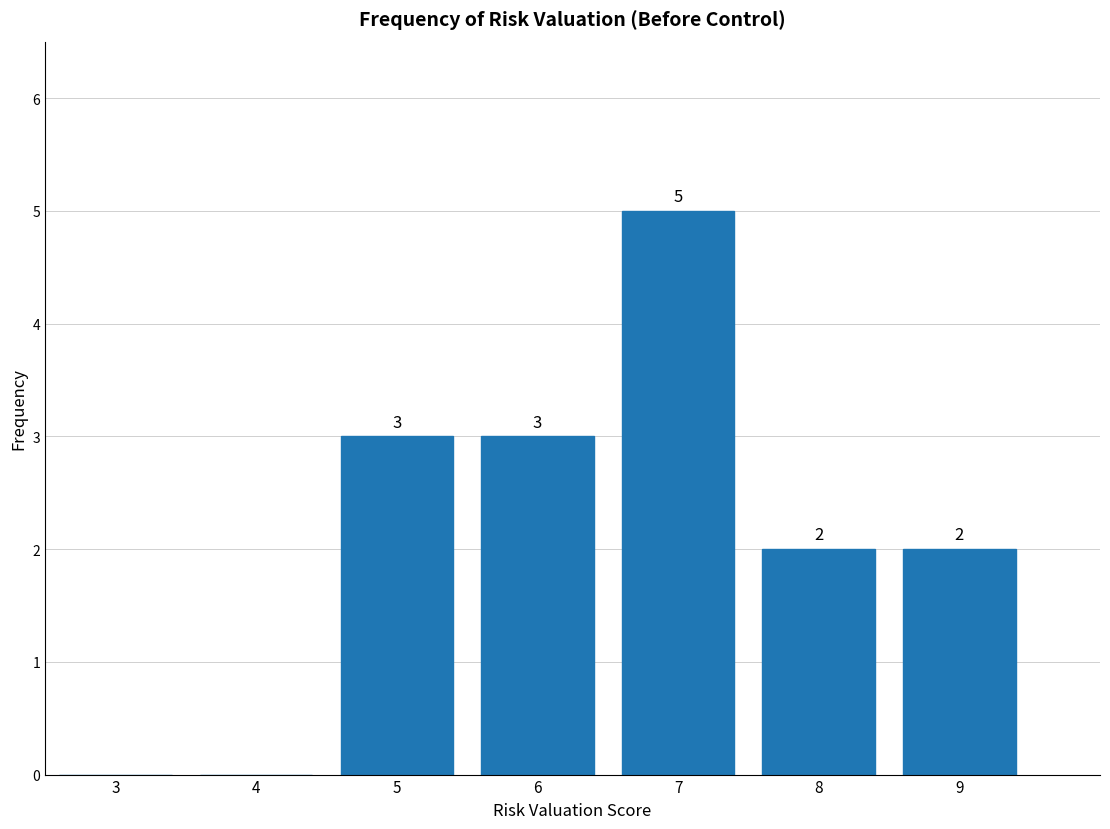

Reading left to right, extract all data points from this chart.

3=0	4=0	5=3	6=3	7=5	8=2	9=2